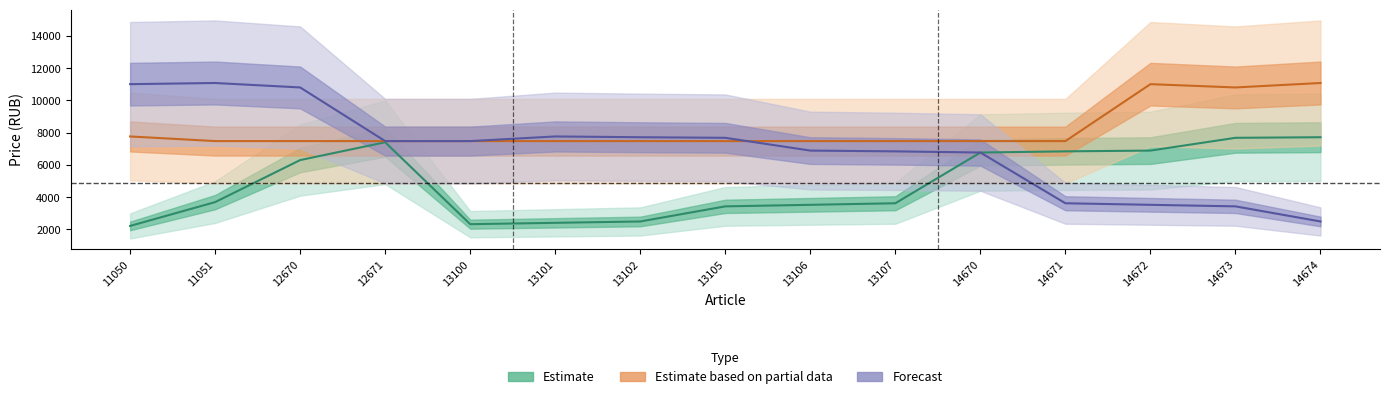

Which series has the widest spread of values?

Forecast